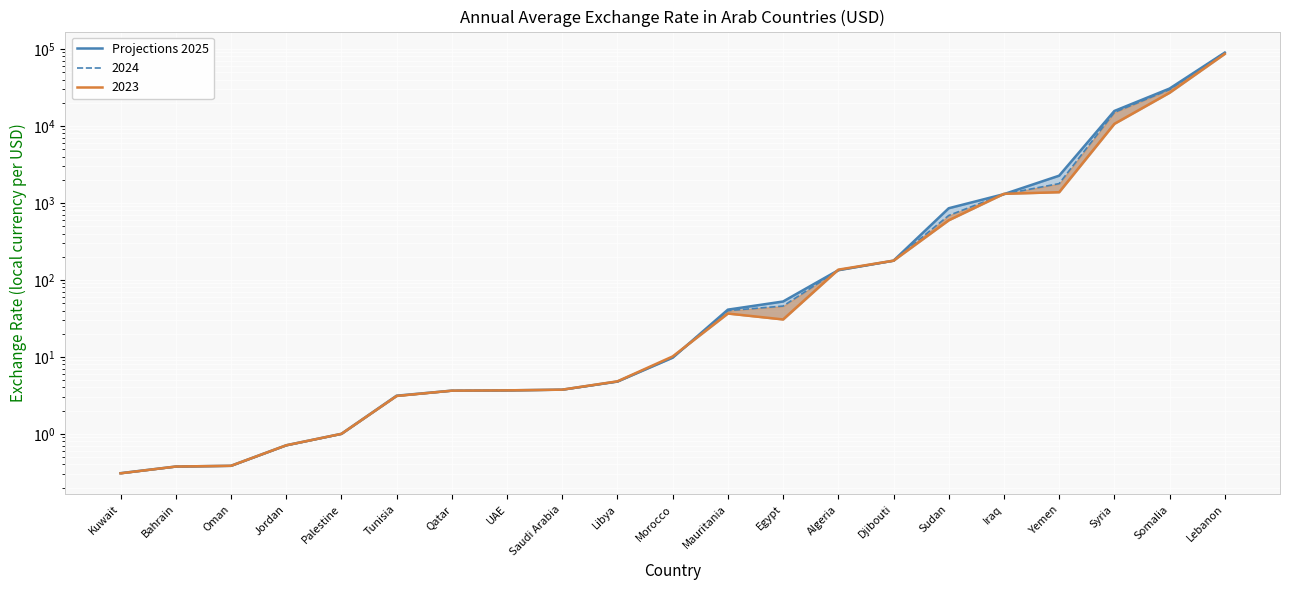

Rank the categories by value from highest to lowest.

Lebanon, Somalia, Syria, Yemen, Iraq, Sudan, Djibouti, Algeria, Egypt, Mauritania, Morocco, Libya, Saudi Arabia, UAE, Qatar, Tunisia, Palestine, Jordan, Oman, Bahrain, Kuwait